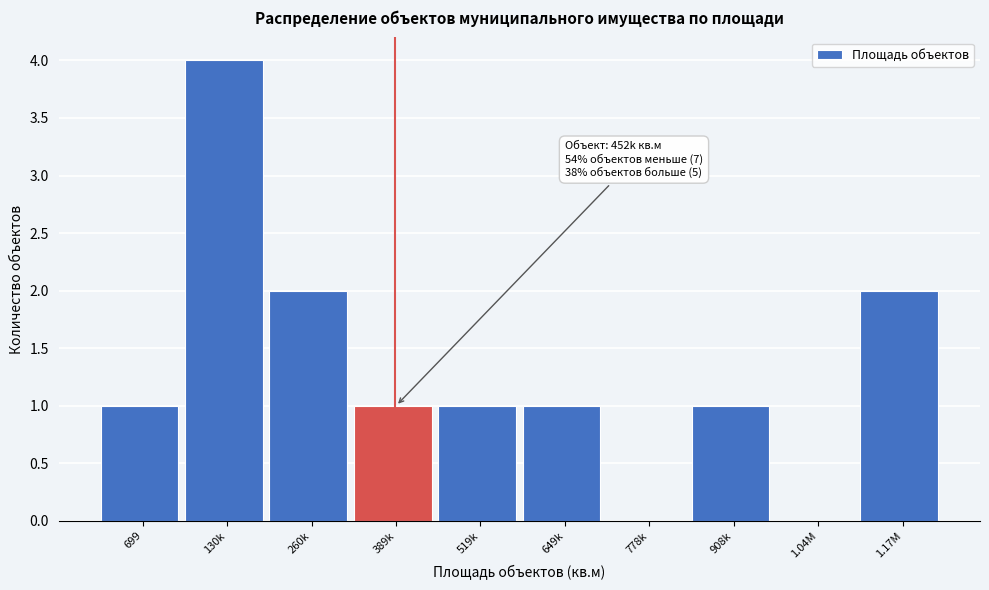

Reading right to left, what are all the values shown in this chart?

1.17M=2	1.04M=0	908k=1	778k=0	649k=1	519k=1	389k=1	260k=2	130k=4	699=1